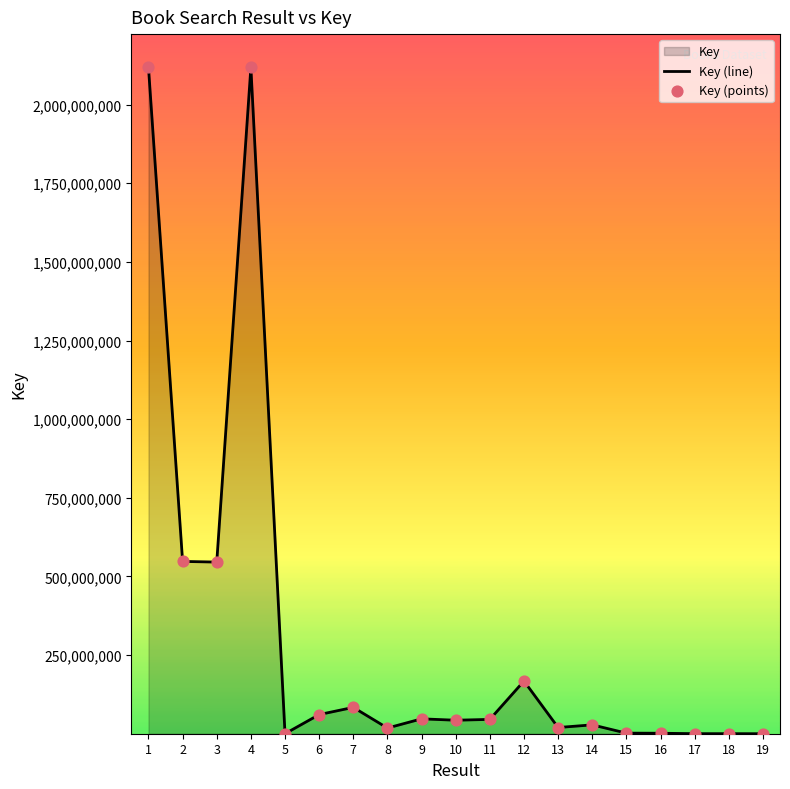

What is the maximum value shown in the chart?

2118084639